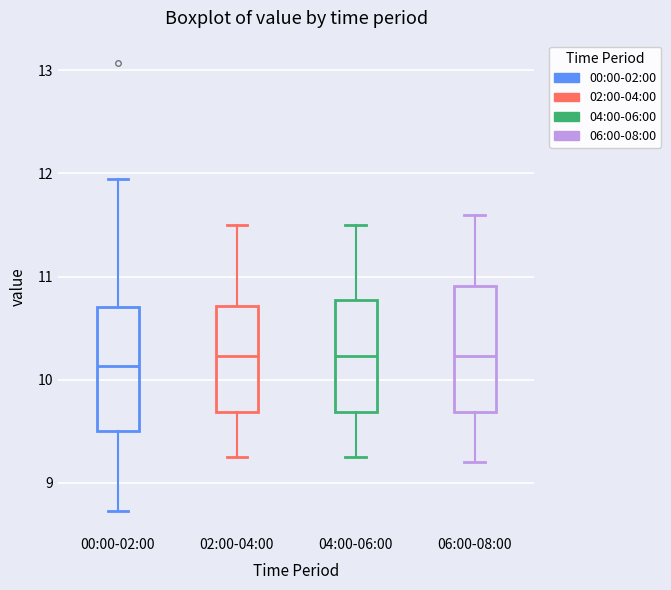

Reading left to right, transcribe this box plot: for each box, give where its median line is, the range the box spans, and where its two whiskers end, as read against the y-axis. The values are not printed on the chart, so give them approximately, as read against the axis.

00:00-02:00: median 10.1, box 9.5 to 10.7, whiskers 8.7 to 12.0
02:00-04:00: median 10.2, box 9.7 to 10.7, whiskers 9.3 to 11.5
04:00-06:00: median 10.2, box 9.7 to 10.8, whiskers 9.3 to 11.5
06:00-08:00: median 10.2, box 9.7 to 10.9, whiskers 9.2 to 11.6